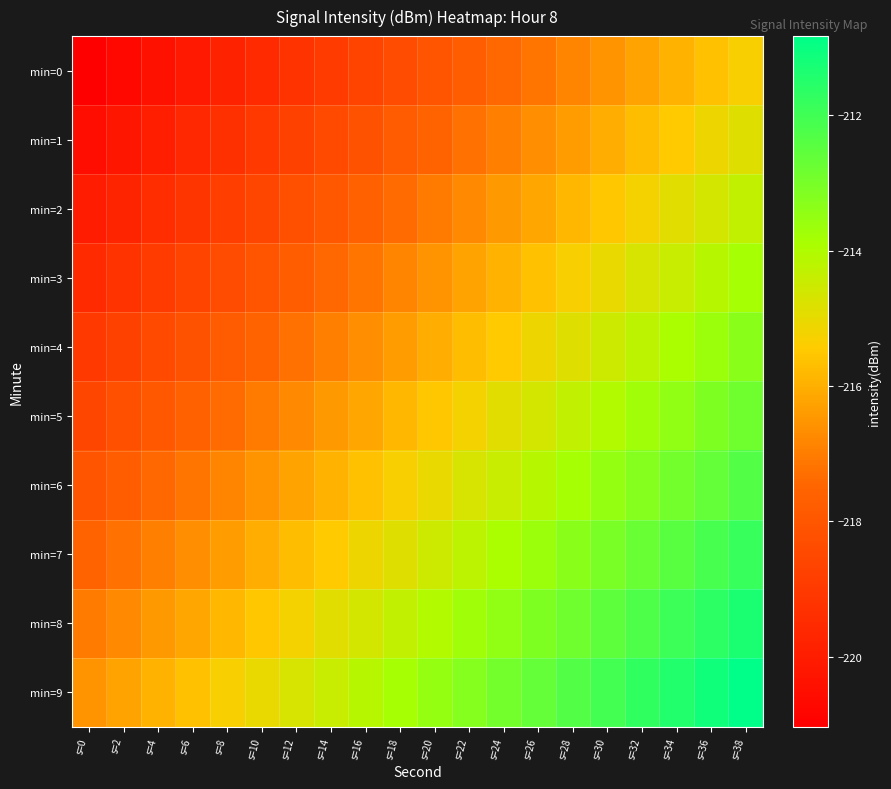

What is the greatest value displayed?

-210.8